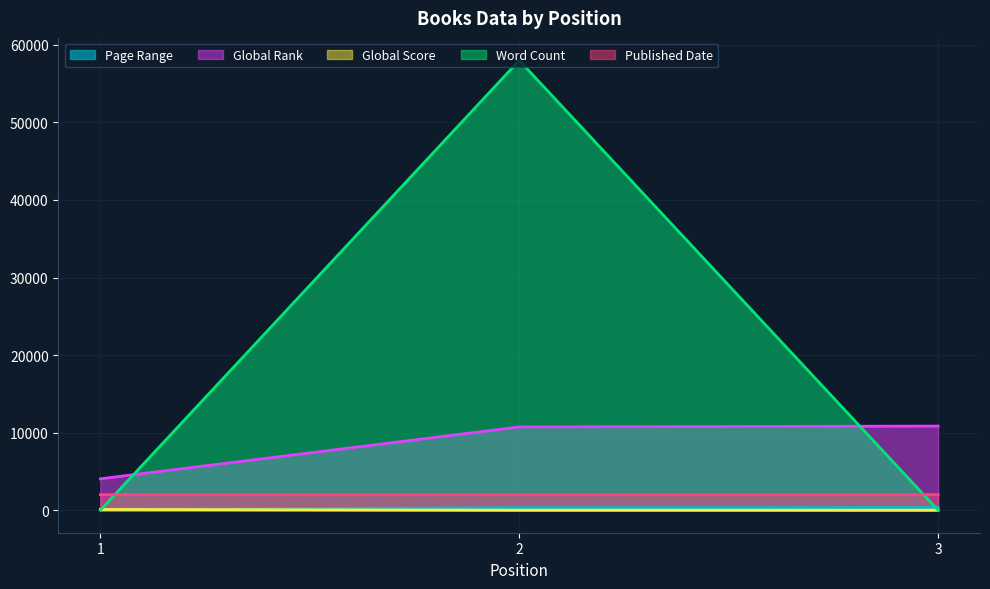

What is the value of the Global Score point at the 3rd from the left?

4